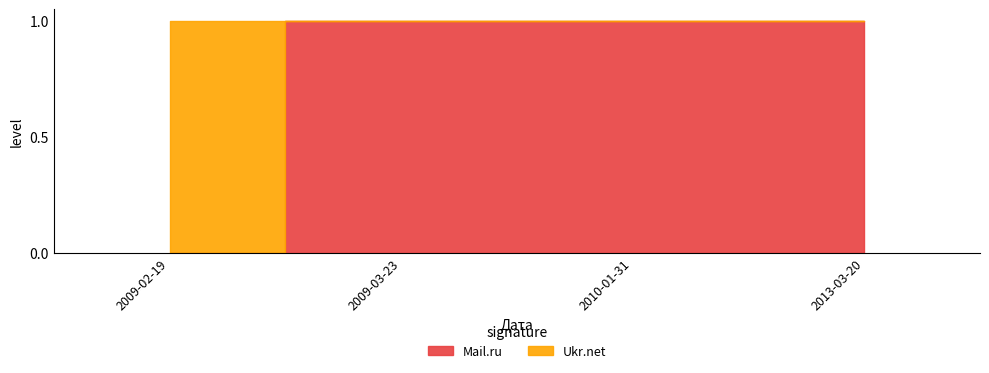

At which label is Ukr.net closest to 0?

2009-03-23